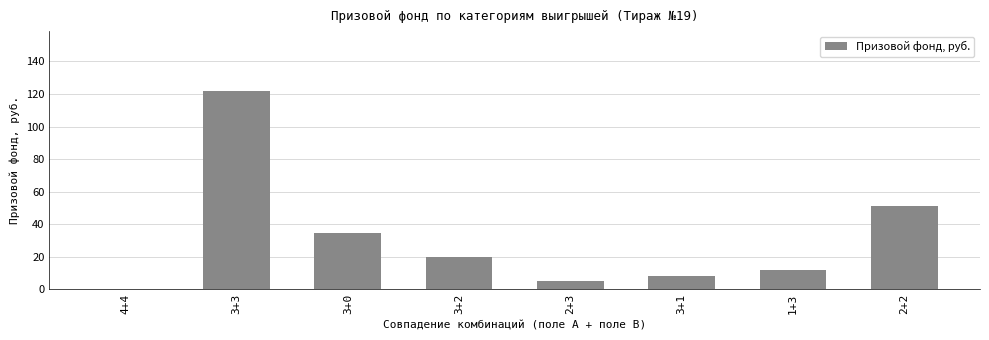

Where is the data nearest to the value 61?

2+2